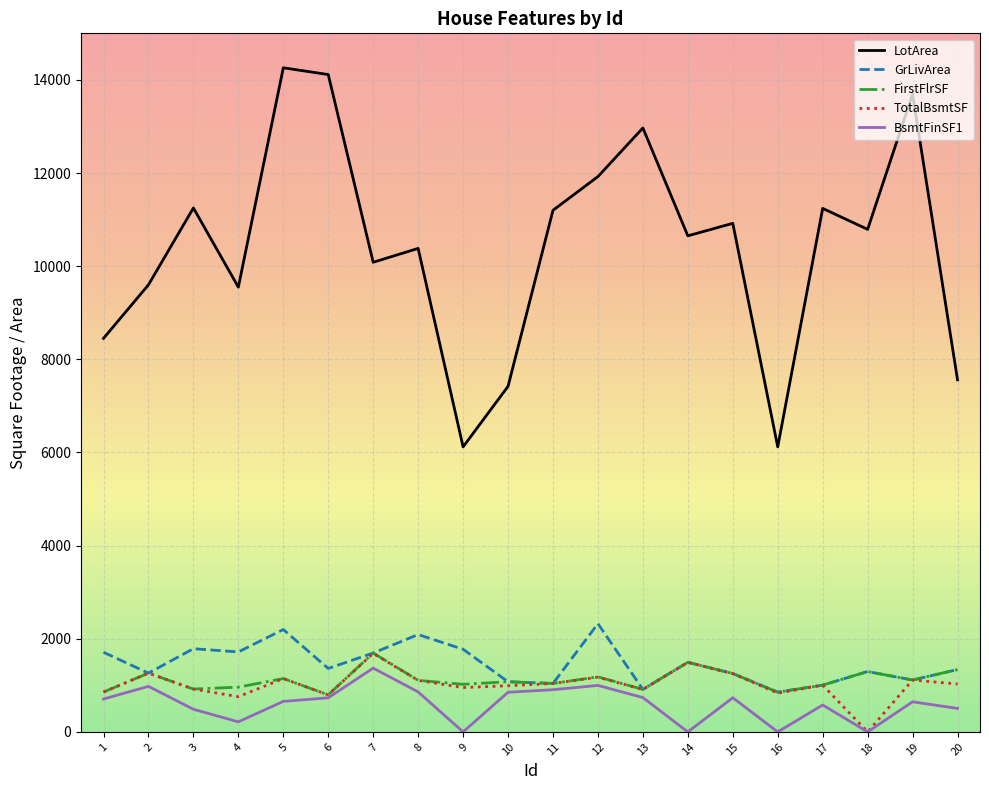

The value of TotalBsmtSF at 19 is 1114. True or false?

True